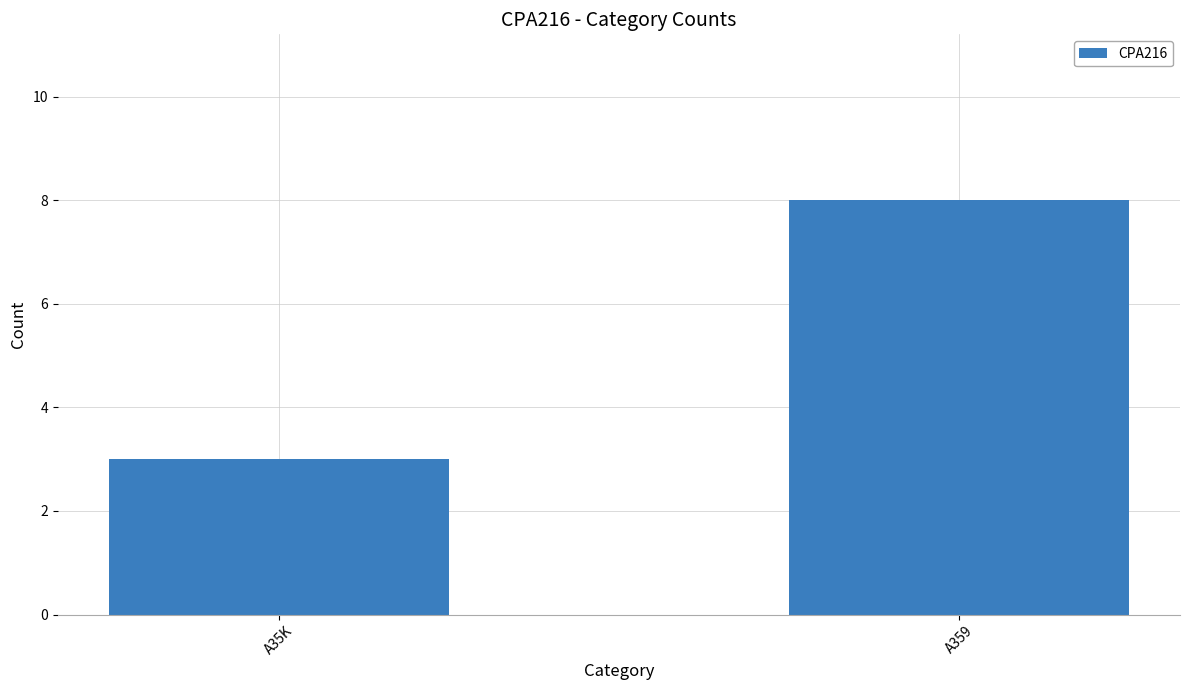

The value at A35K is 5. True or false?

False